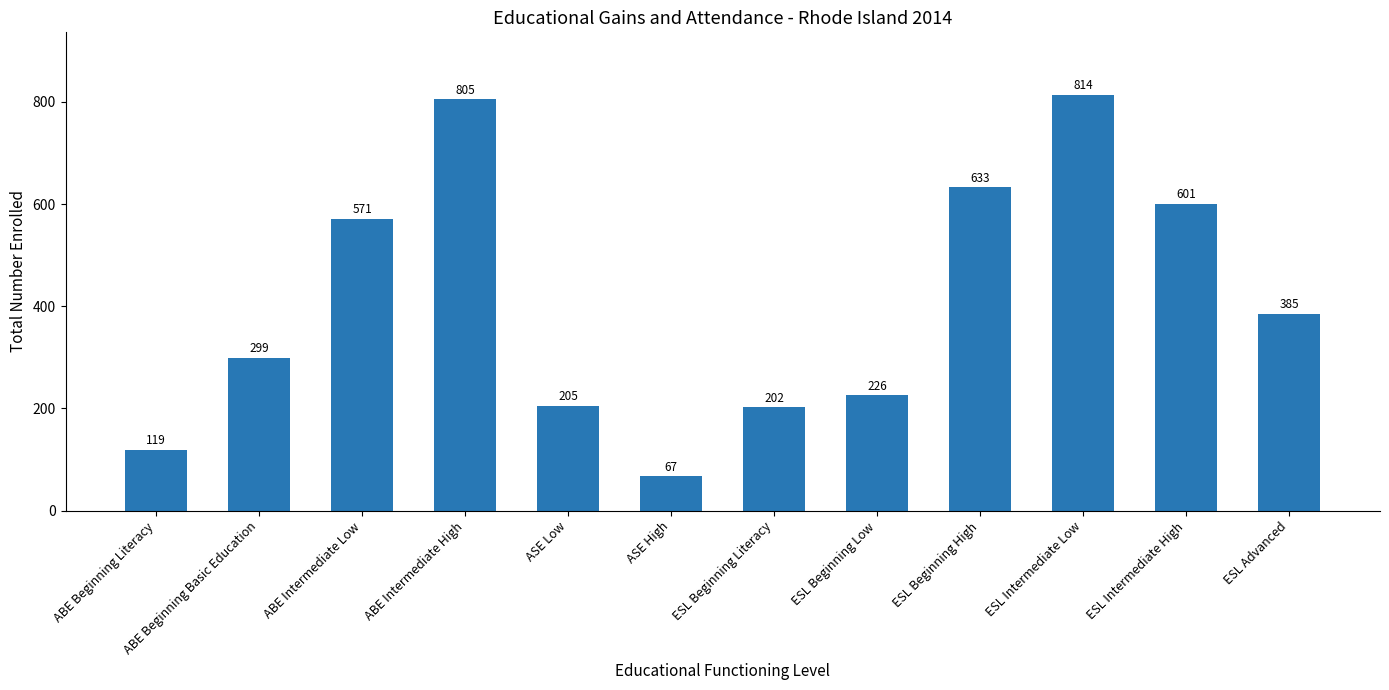

List the labels in order of value, smallest first.

ASE High, ABE Beginning Literacy, ESL Beginning Literacy, ASE Low, ESL Beginning Low, ABE Beginning Basic Education, ESL Advanced, ABE Intermediate Low, ESL Intermediate High, ESL Beginning High, ABE Intermediate High, ESL Intermediate Low